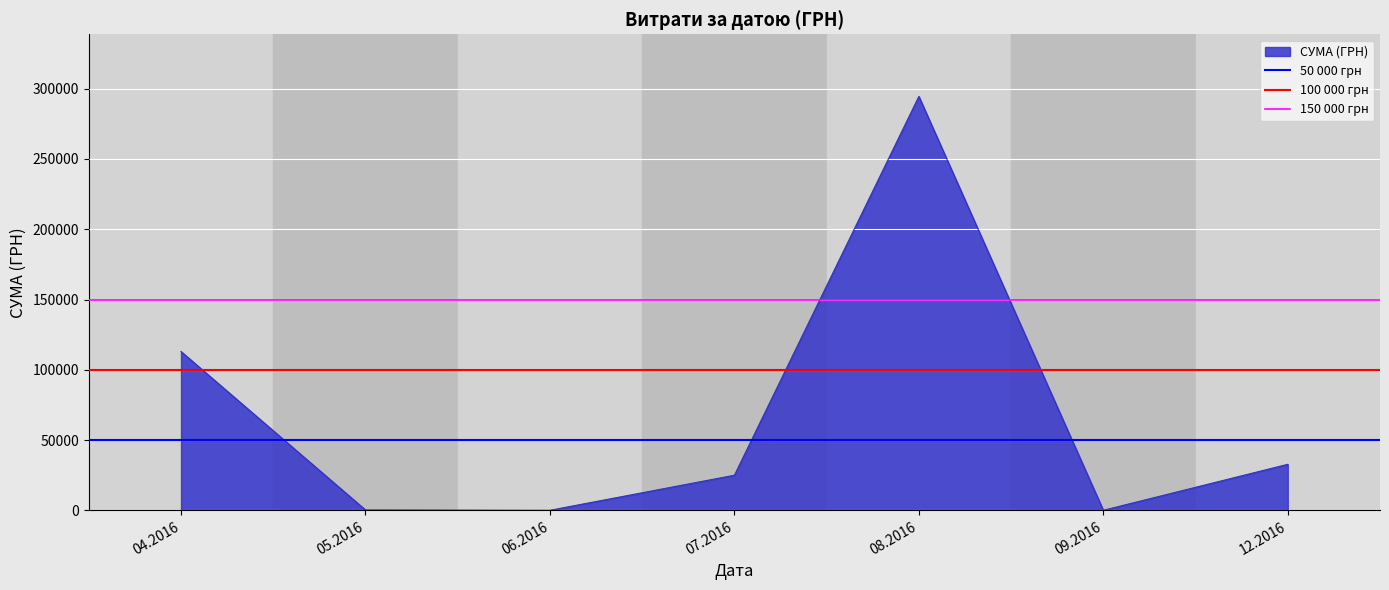

What is the maximum value for СУМА (ГРН)?

294512.2